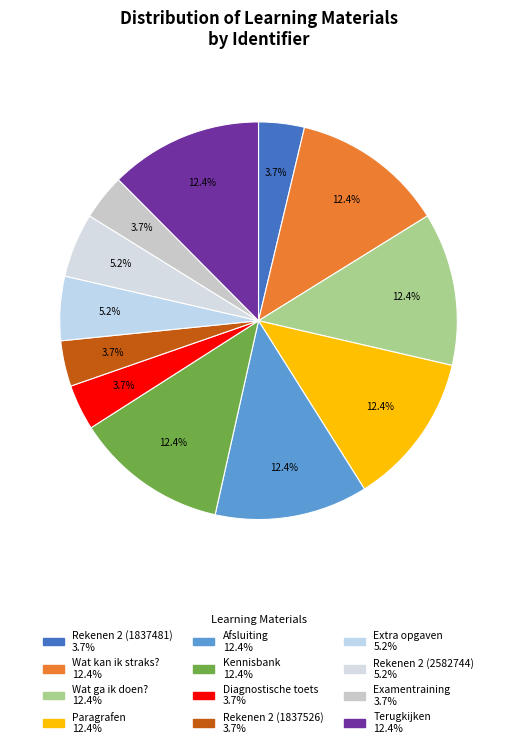

Rank the categories by value from highest to lowest.

Terugkijken, Kennisbank, Afsluiting, Paragrafen, Wat ga ik doen?, Wat kan ik straks?, Rekenen 2 (2582744), Extra opgaven, Examentraining, Rekenen 2 (1837526), Diagnostische toets, Rekenen 2 (1837481)